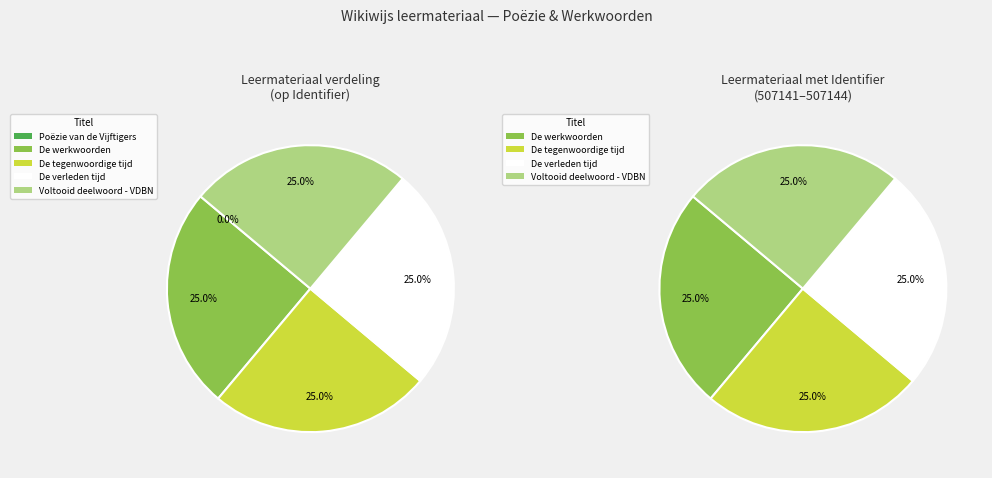

What is the smallest slice in the pie chart?

Poëzie van de Vijftigers